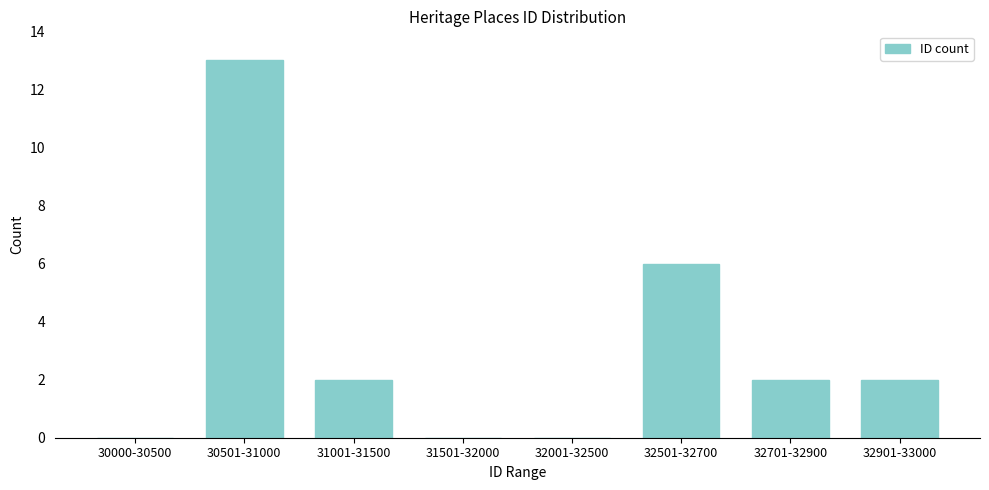

Reading right to left, list all the values displayed in this chart.

32901-33000=2	32701-32900=2	32501-32700=6	32001-32500=0	31501-32000=0	31001-31500=2	30501-31000=13	30000-30500=0